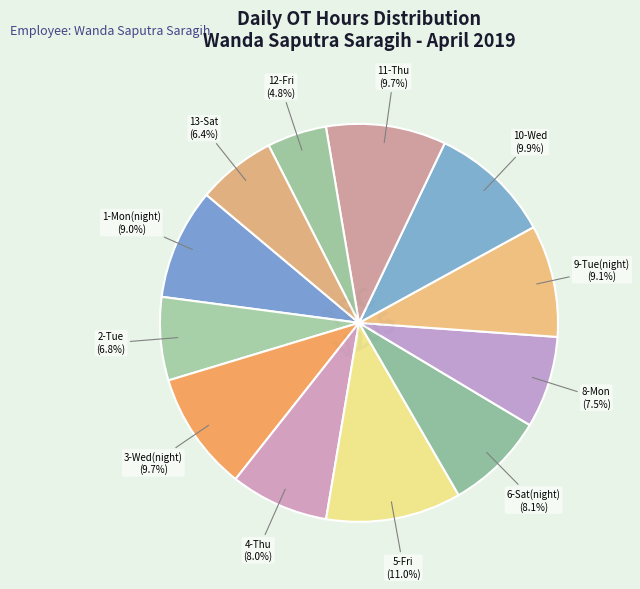

To the nearest percent, what portion does 1-Mon(night) represent?

9%